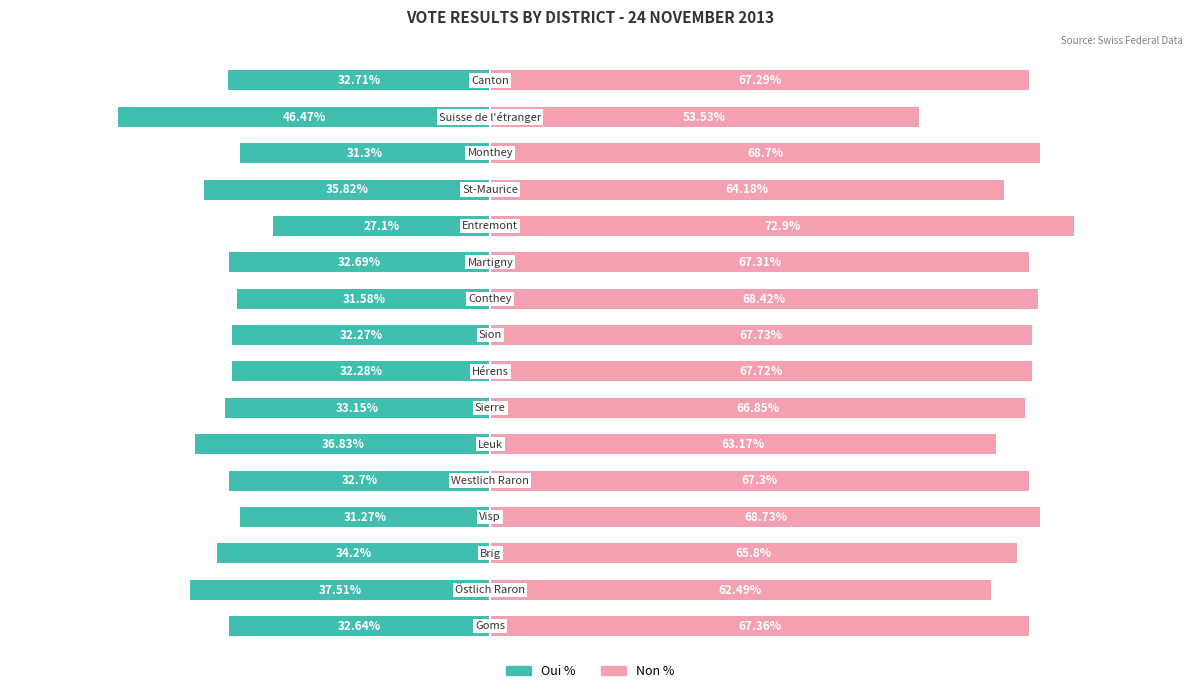

How many bars are there in each group?

2